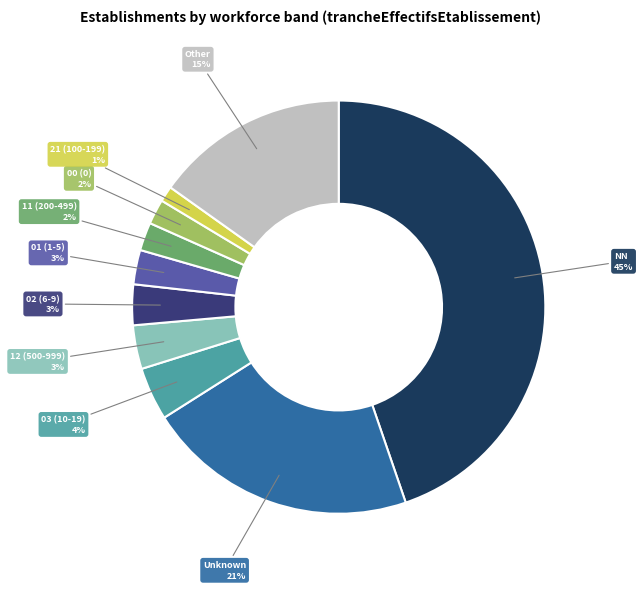

To the nearest percent, what is the difference between the largest and smallest slice percentages?

44%